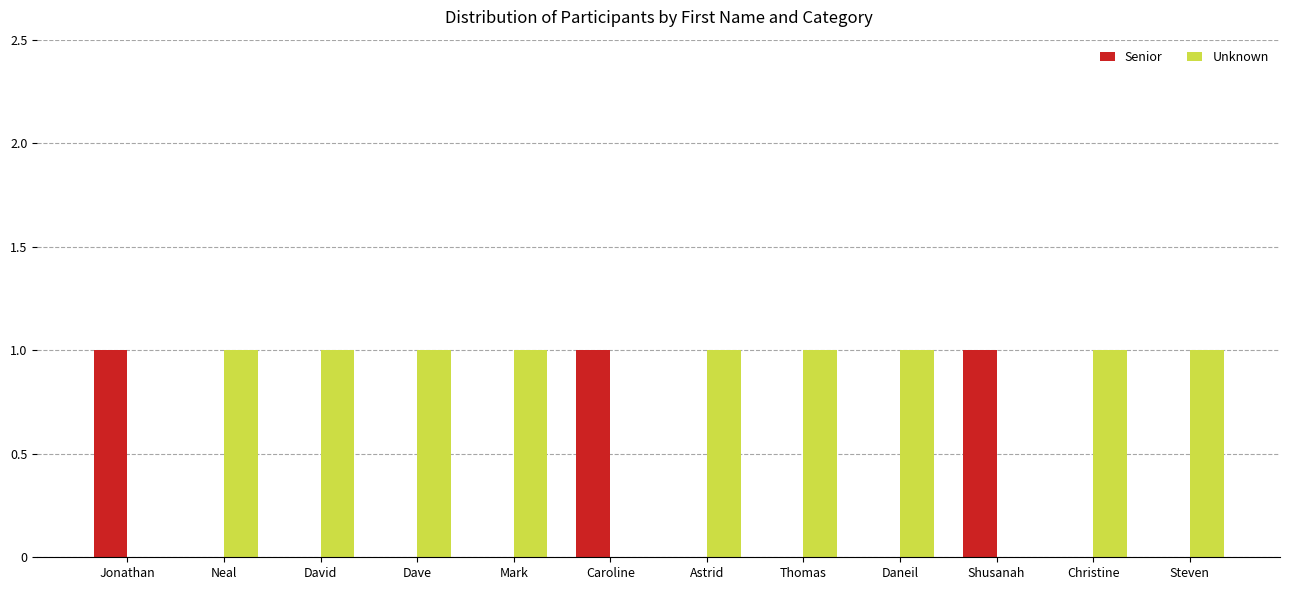

Read the Unknown value at Astrid.

1